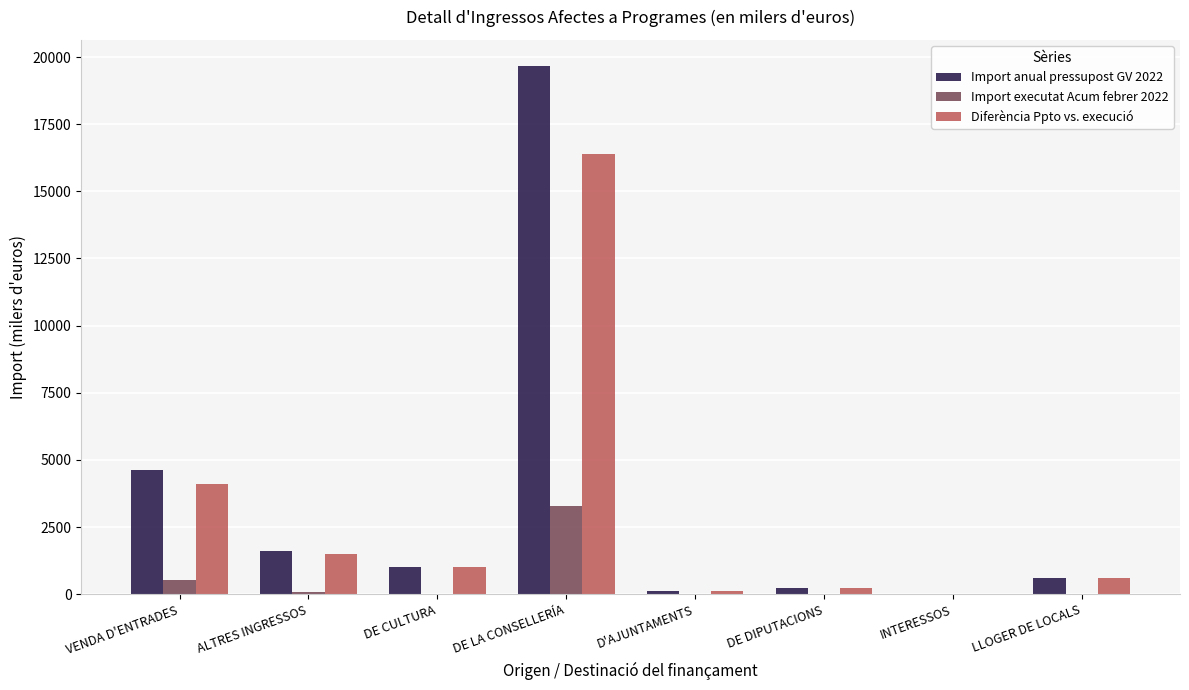

Between DE CULTURA and DE LA CONSELLERÍA, which series saw the biggest shift?

Import anual pressupost GV 2022